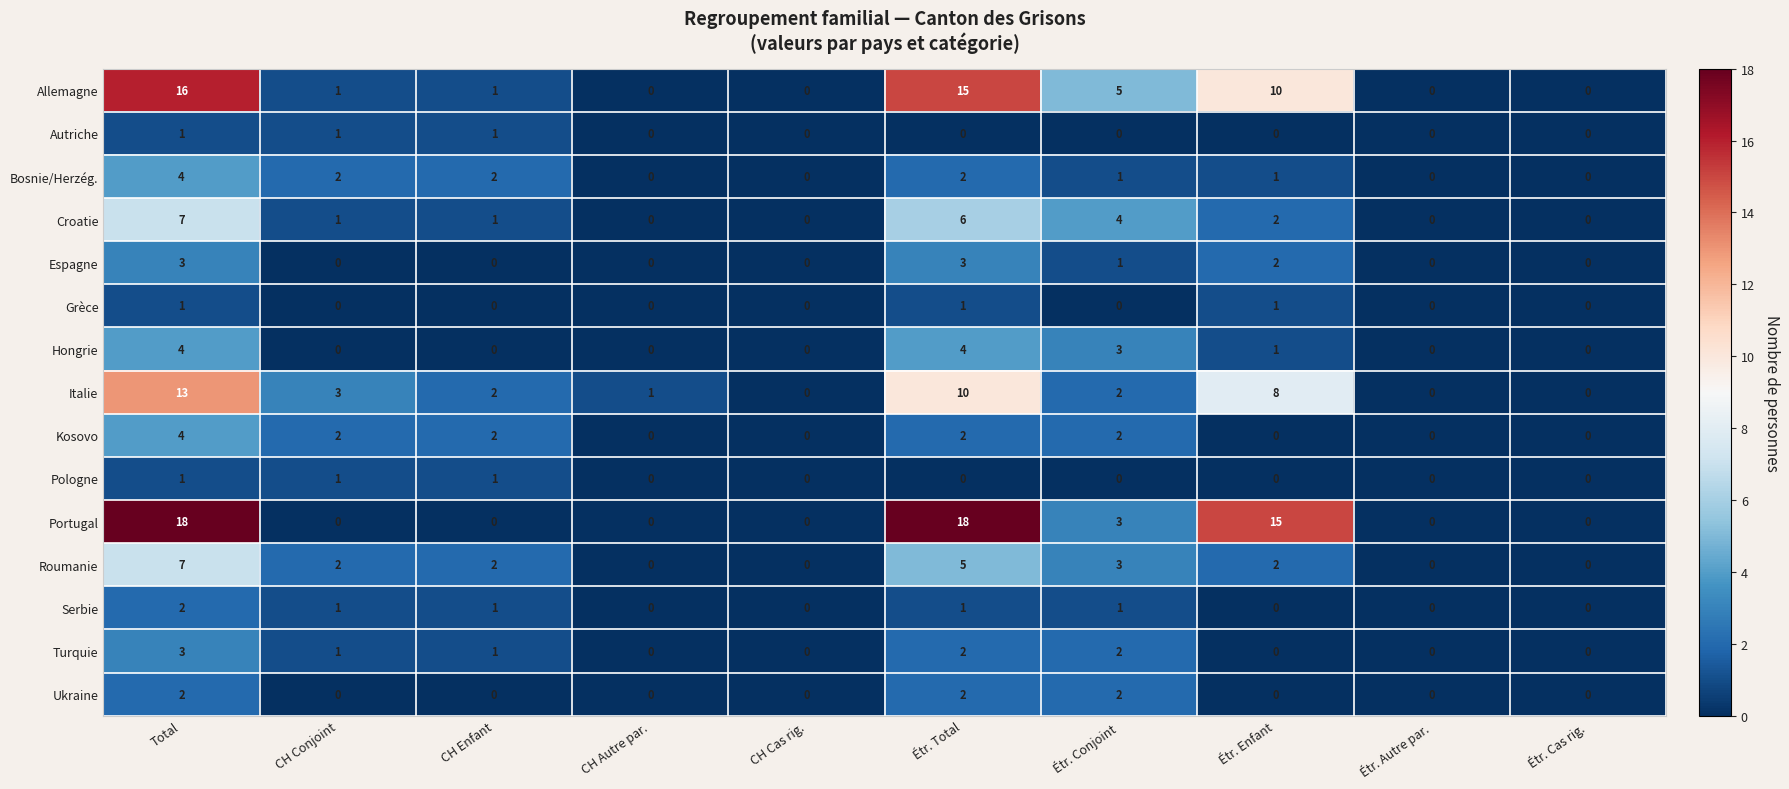

At which category is the sum across all series the highest?

Total